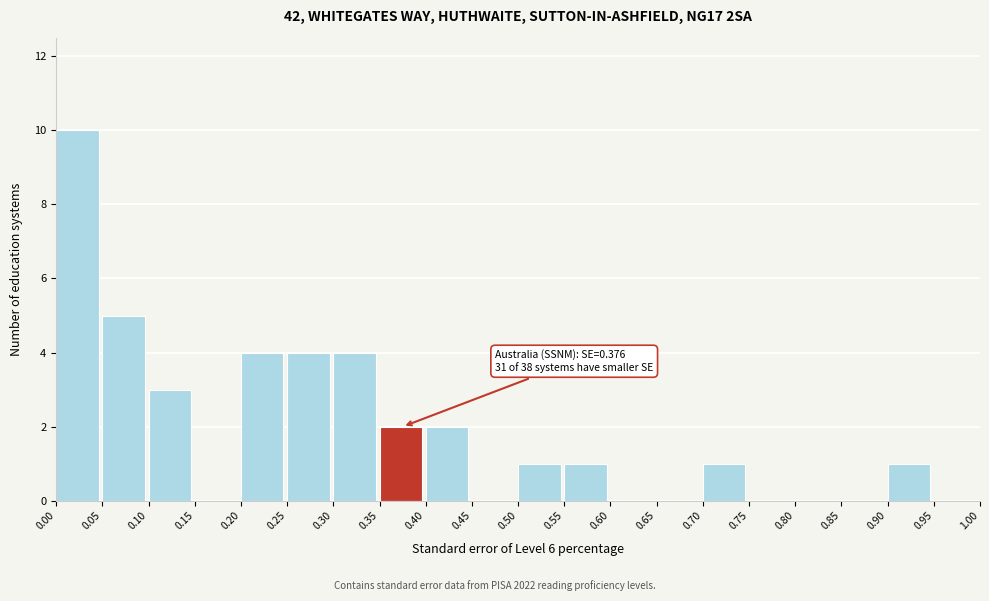

Over which range of the x-axis is the bar tallest?

0.00 to 0.05